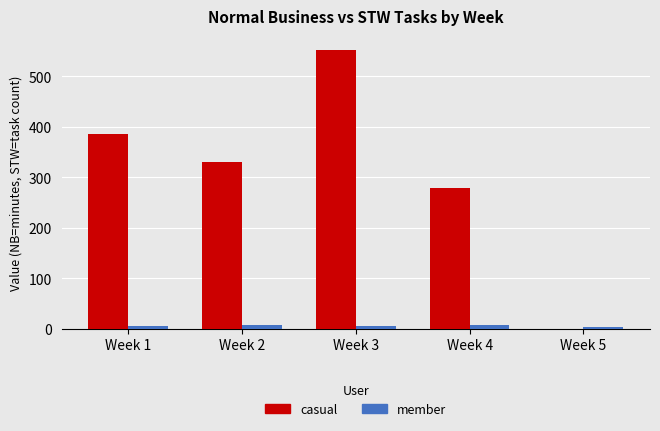

Which series has the widest spread of values?

casual